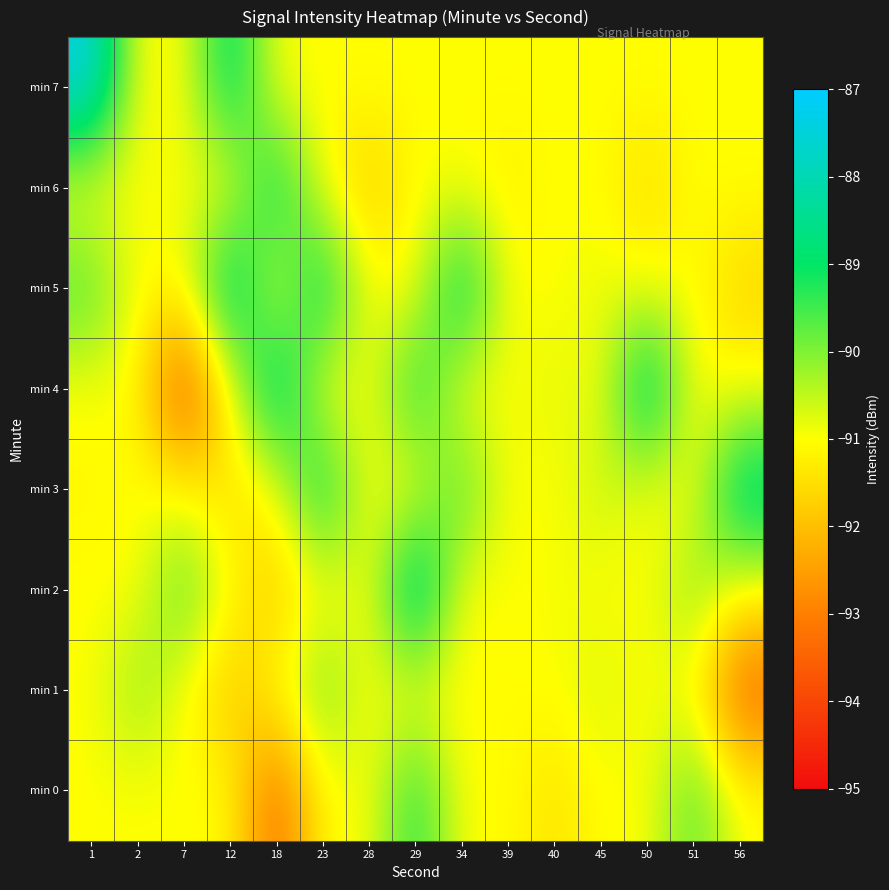

Reading left to right, list all the values displayed in this chart.

min 0: 1=-91.0	2=-91.0	7=-91.0	12=-91.0	18=-93.5	23=-91.0	28=-91.0	29=-89.1	34=-91.0	39=-91.0	40=-91.5	45=-91.0	50=-91.0	51=-89.6	56=-91.0
min 1: 1=-91.0	2=-90.1	7=-91.0	12=-92.0	18=-91.0	23=-89.8	28=-91.0	29=-91.0	34=-91.1	39=-91.0	40=-91.0	45=-90.6	50=-91.0	51=-91.0	56=-93.6
min 2: 1=-91.0	2=-91.0	7=-89.6	12=-91.0	18=-91.9	23=-91.0	28=-91.0	29=-87.8	34=-91.0	39=-91.0	40=-90.9	45=-91.0	50=-91.0	51=-90.0	56=-91.0
min 3: 1=-91.1	2=-91.0	7=-91.0	12=-91.5	18=-91.0	23=-88.7	28=-91.0	29=-91.0	34=-89.5	39=-91.0	40=-91.0	45=-90.5	50=-91.0	51=-91.0	56=-88.3
min 4: 1=-91.0	2=-91.0	7=-94.1	12=-91.0	18=-88.2	23=-91.0	28=-91.0	29=-89.0	34=-91.0	39=-91.0	40=-90.7	45=-91.0	50=-88.1	51=-91.0	56=-91.0
min 5: 1=-89.5	2=-91.0	7=-91.0	12=-88.1	18=-91.0	23=-88.5	28=-91.0	29=-91.0	34=-88.4	39=-91.0	40=-91.0	45=-90.8	50=-91.0	51=-91.0	56=-91.7
min 6: 1=-91.0	2=-91.0	7=-90.9	12=-91.0	18=-88.7	23=-91.0	28=-91.9	29=-91.0	34=-91.0	39=-91.2	40=-91.0	45=-91.0	50=-91.6	51=-91.0	56=-91.0
min 7: 1=-87.3	2=-91.0	7=-91.0	12=-88.6	18=-91.0	23=-91.0	28=-91.0	29=-91.0	34=-91.0	39=-91.0	40=-91.0	45=-91.0	50=-91.0	51=-91.0	56=-91.0